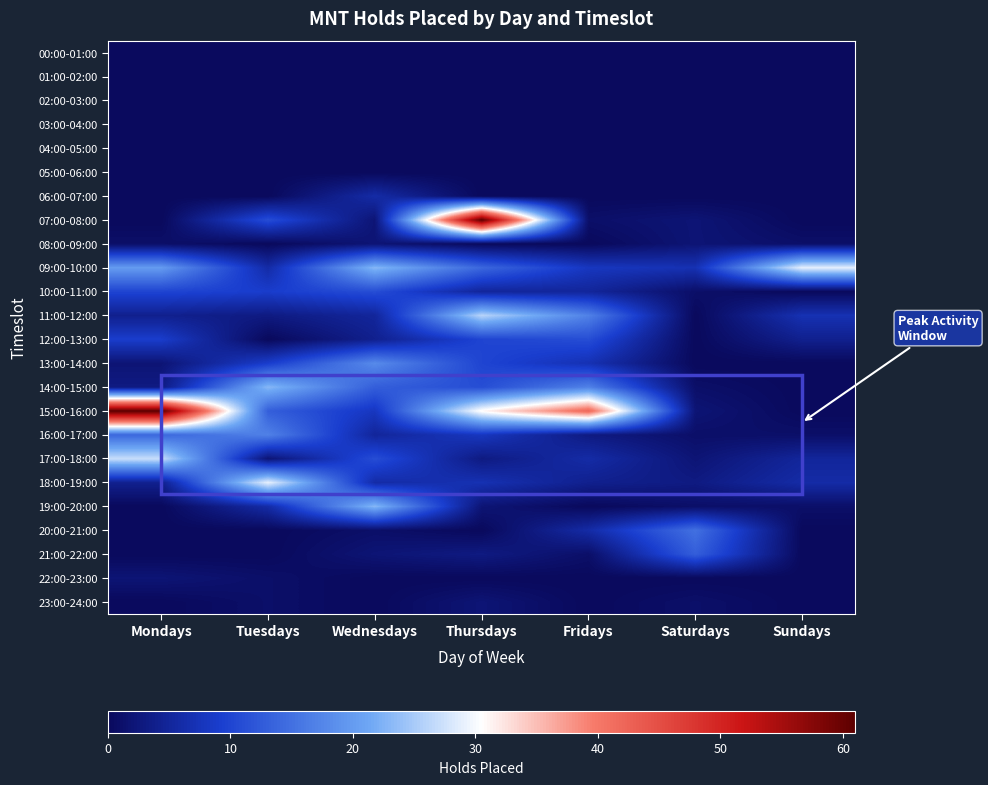

At Tuesdays, list the series in order from largest to smallest.

18:00-19:00, 14:00-15:00, 16:00-17:00, 15:00-16:00, 07:00-08:00, 10:00-11:00, 13:00-14:00, 09:00-10:00, 19:00-20:00, 11:00-12:00, 17:00-18:00, 22:00-23:00, 23:00-24:00, 00:00-01:00, 01:00-02:00, 02:00-03:00, 03:00-04:00, 04:00-05:00, 05:00-06:00, 06:00-07:00, 08:00-09:00, 12:00-13:00, 20:00-21:00, 21:00-22:00